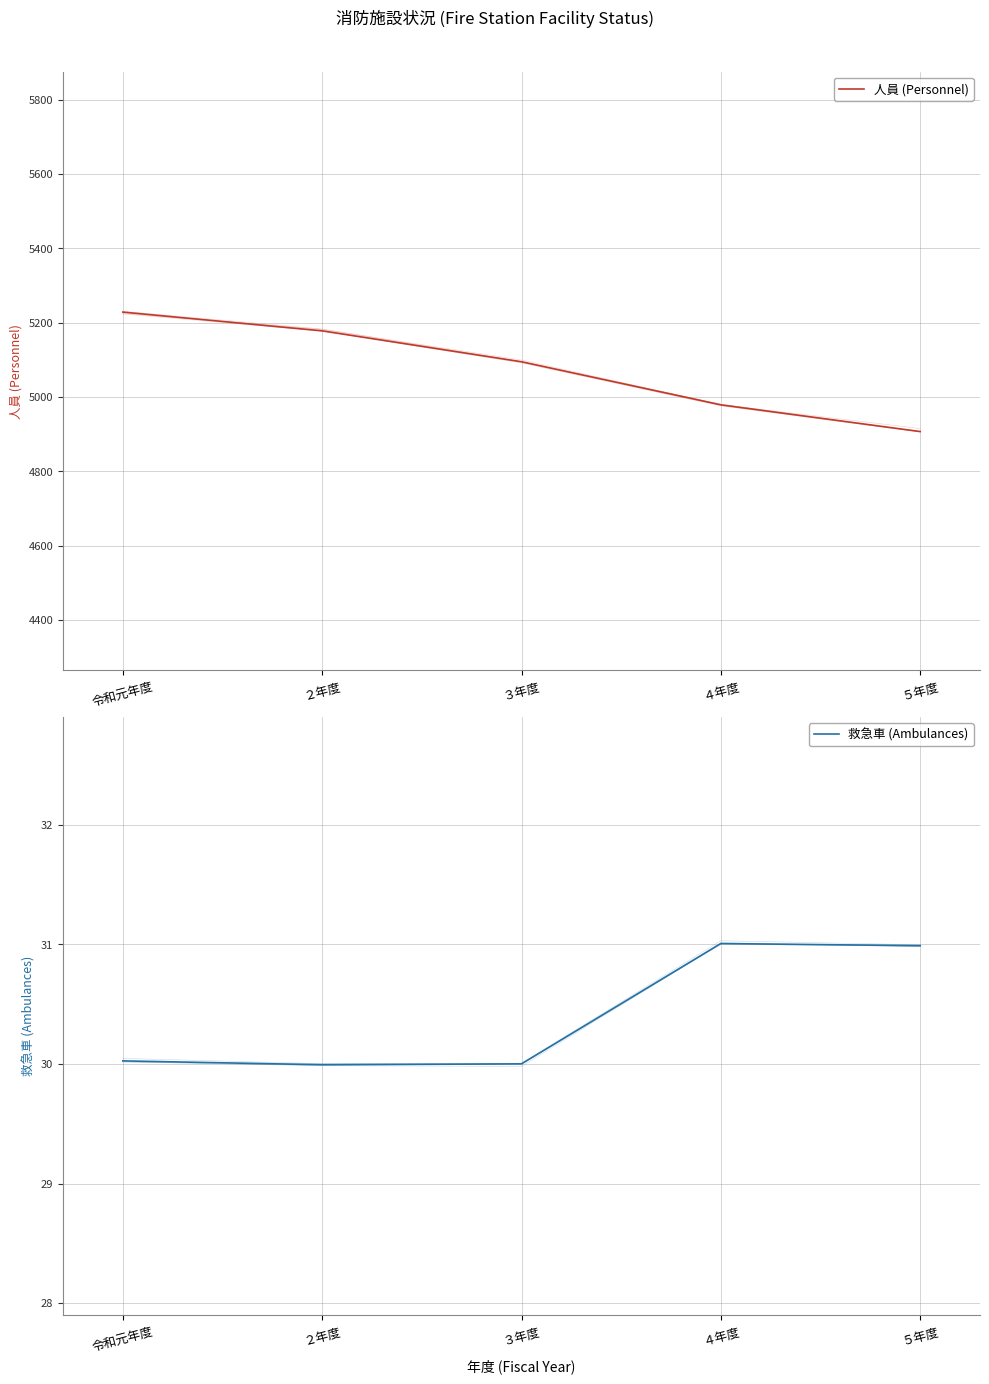

Reading right to left, what are all the values shown in this chart?

人員 (Personnel): ５年度=4907.0	４年度=4978.8	３年度=5094.7	２年度=5177.9	令和元年度=5228.5
救急車 (Ambulances): ５年度=31.0	４年度=31.0	３年度=30.0	２年度=30.0	令和元年度=30.0